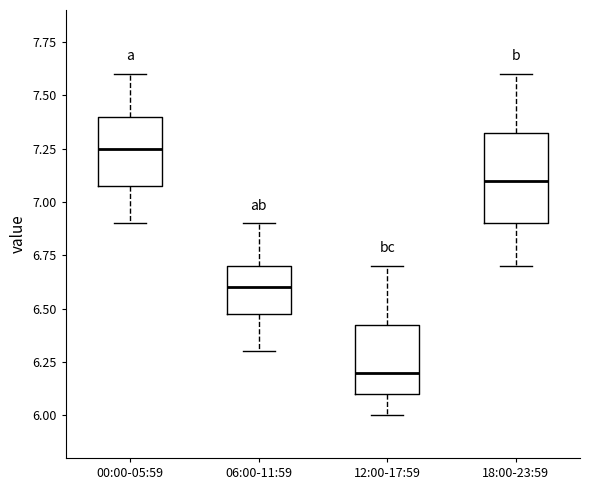

Which box is the tallest, from its lower edge to its upper edge?

18:00-23:59